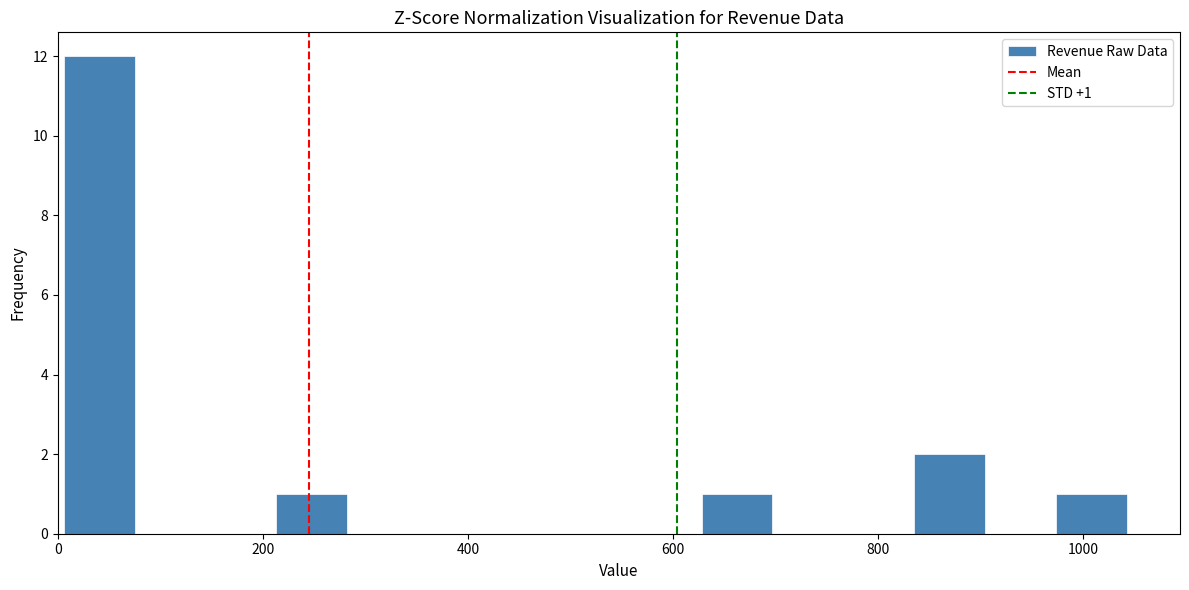

Read against the x-axis, roughly where is the centre of the tallest bar?

40